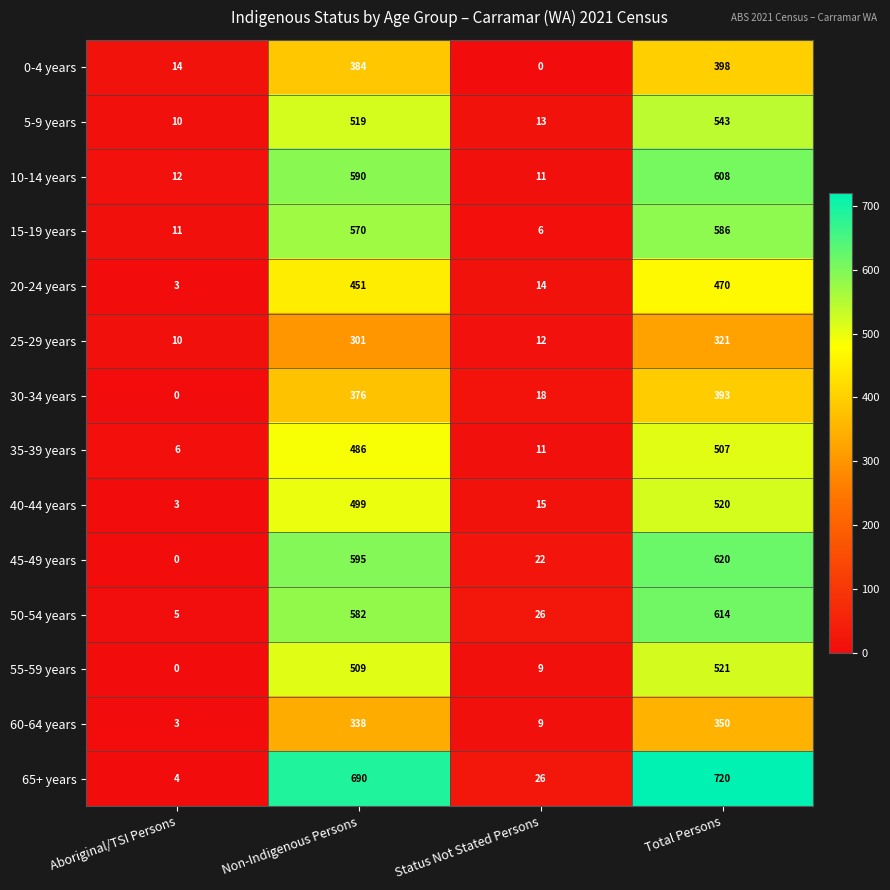

Which category has the highest value in the 20-24 years series?

Total Persons